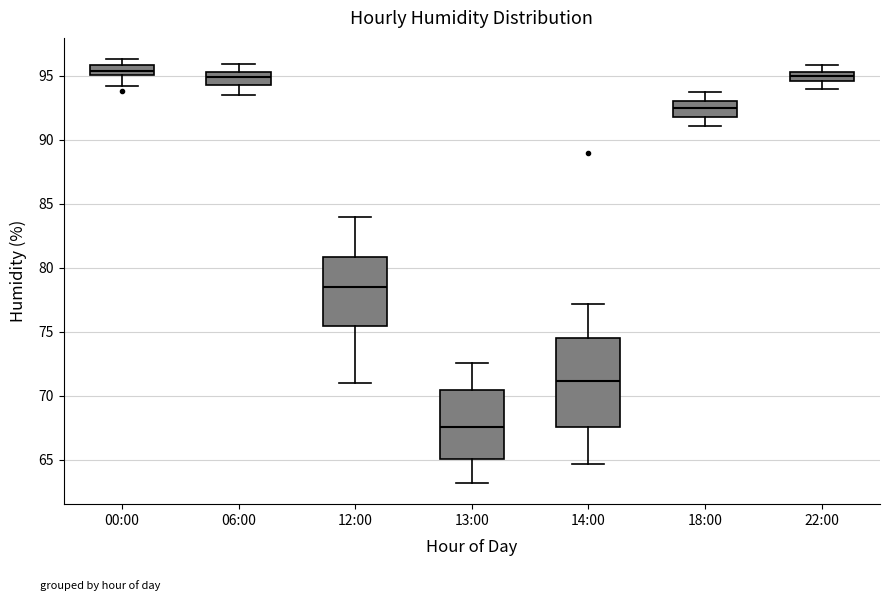

Which box is the tallest, from its lower edge to its upper edge?

14:00